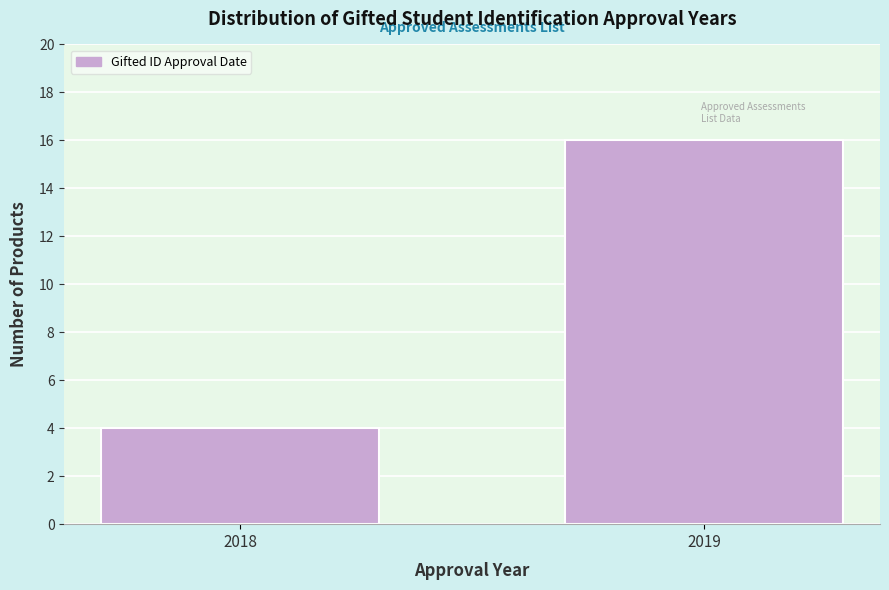

Reading left to right, what are all the values shown in this chart?

4	16